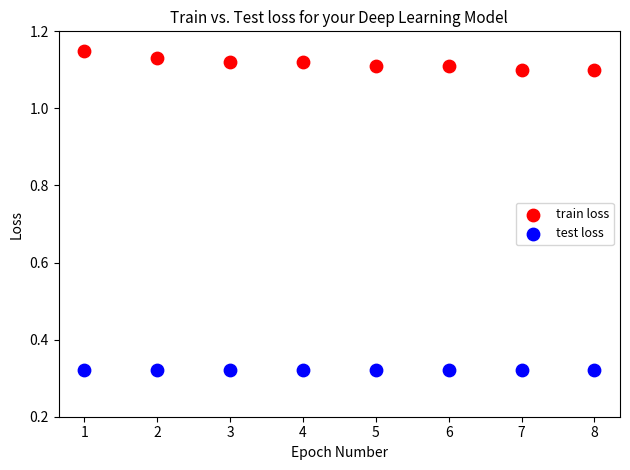

What are all the series names shown in the legend?

train loss, test loss